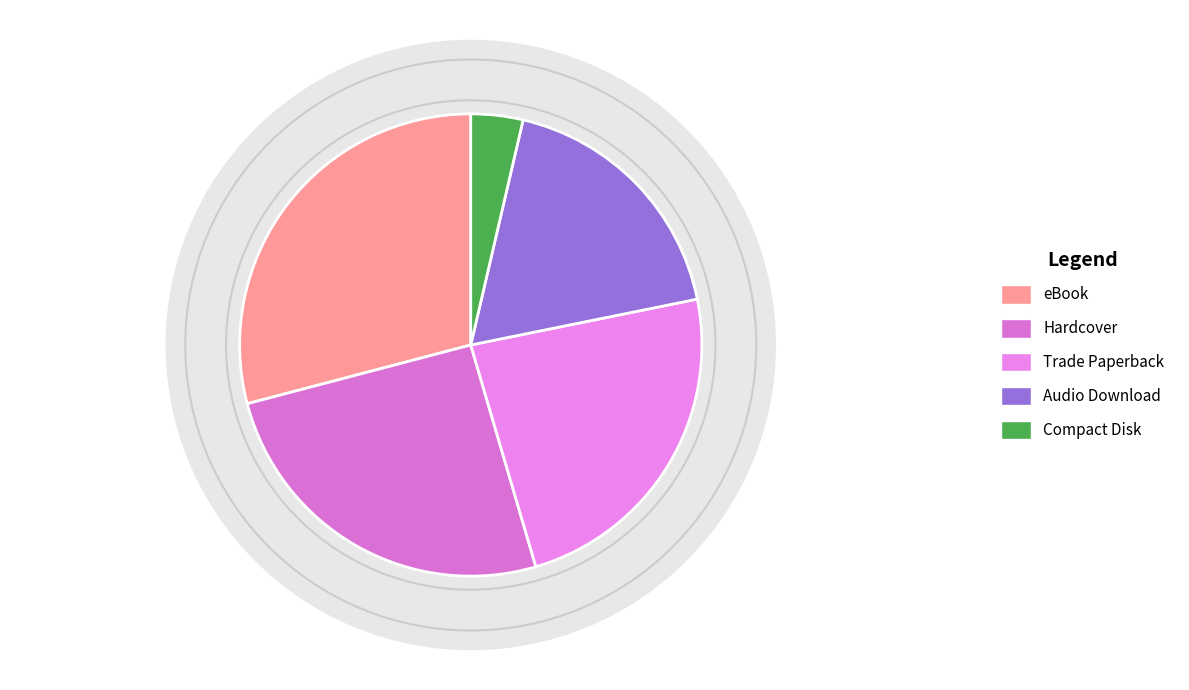

To the nearest percent, what portion does Hardcover represent?

25%